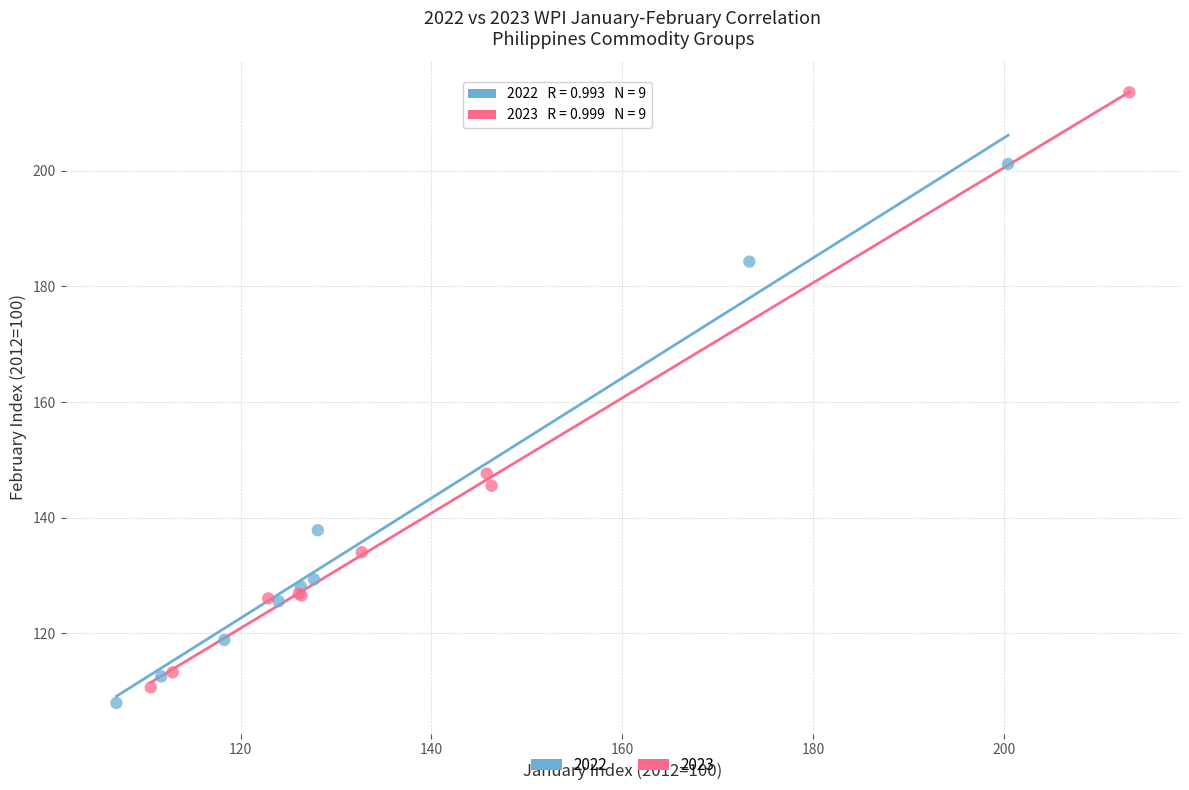

Which series reaches the maximum Y coordinate?

2023